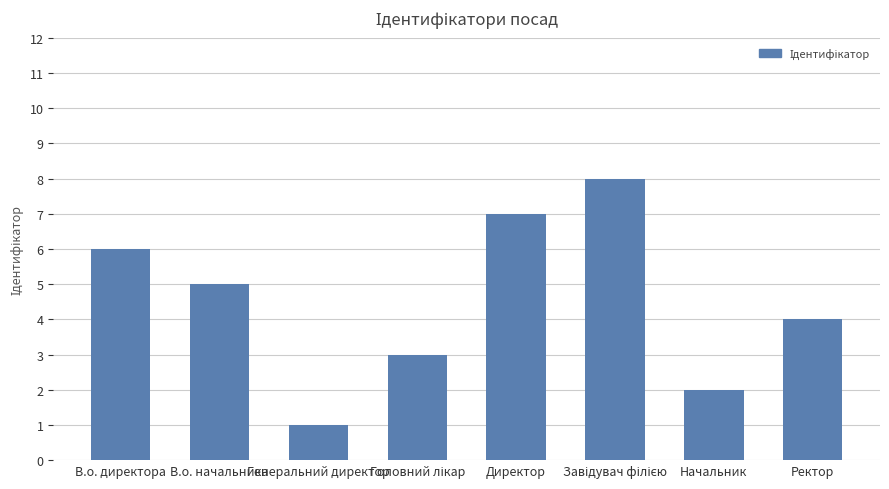

True or false: the data shows 1 at Генеральний директор.

True